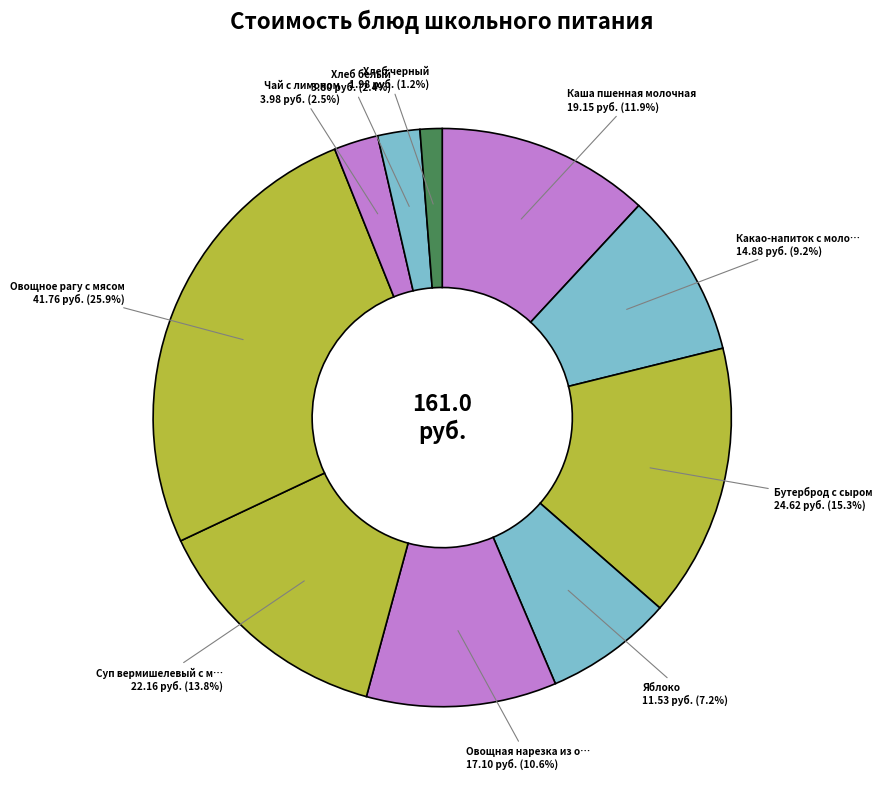

How many segments does this pie chart have?

10